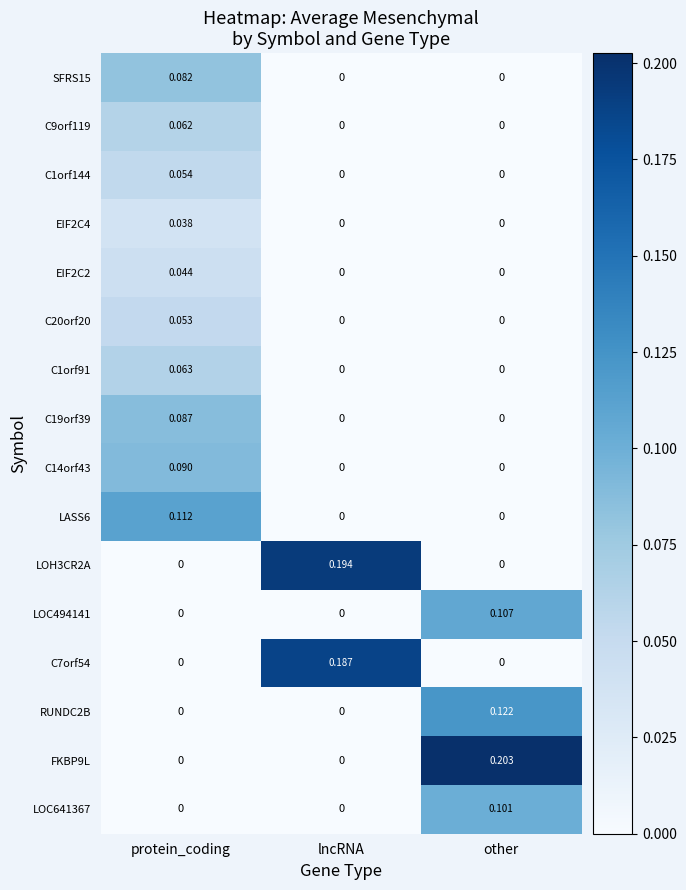

At which category is the sum across all series the highest?

protein_coding